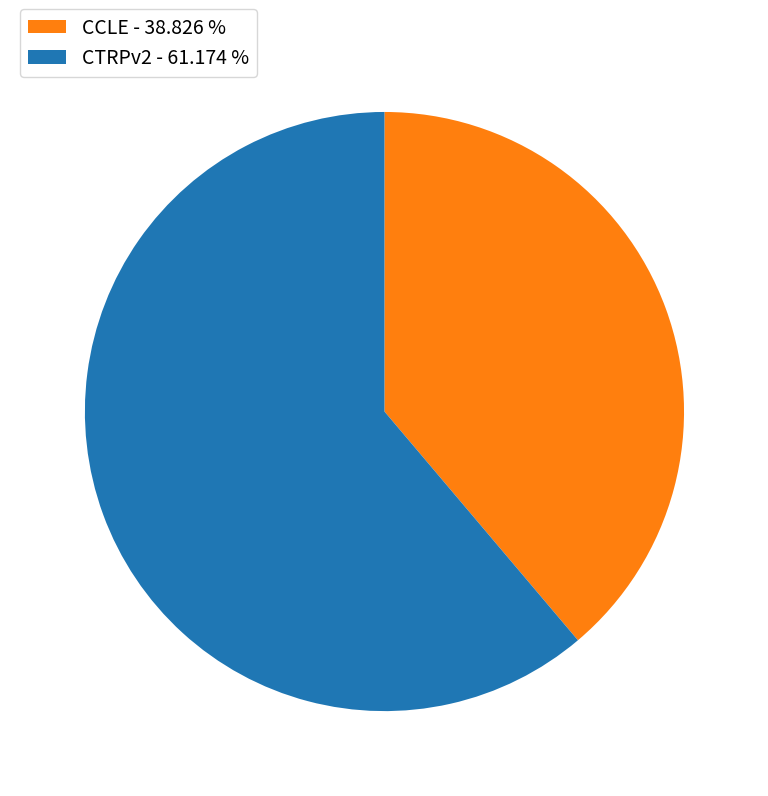

What is the ratio of the value at CTRPv2 to the value at CCLE?

1.6